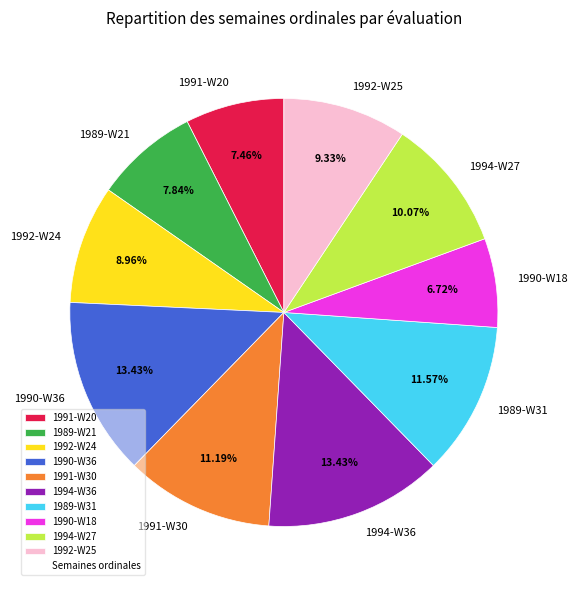

Count the number of slices in the pie.

10